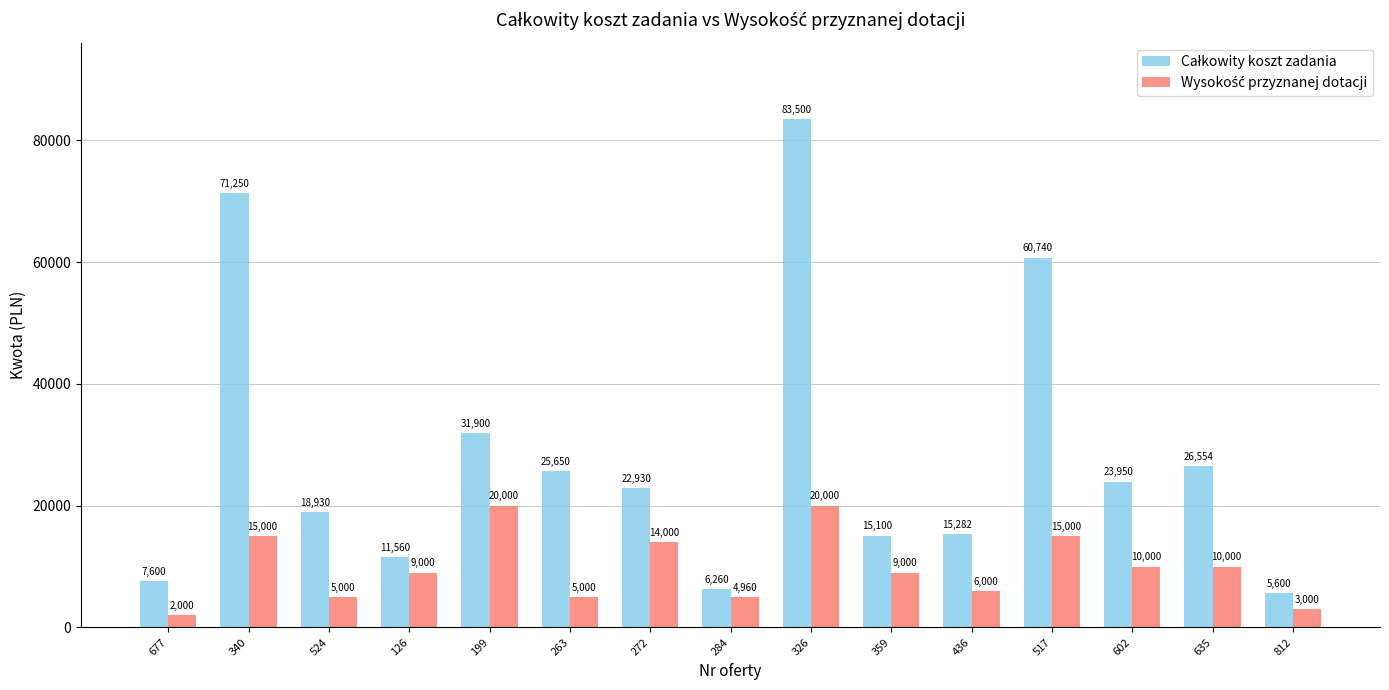

What is the total value across all series at 359?

24100.0